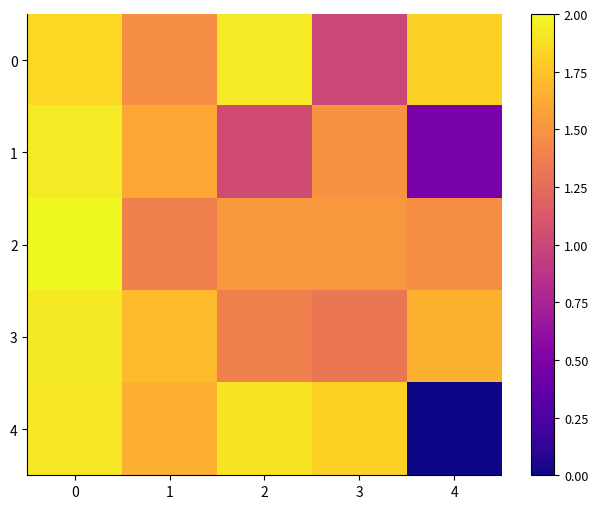

What is the greatest value displayed?

2.0